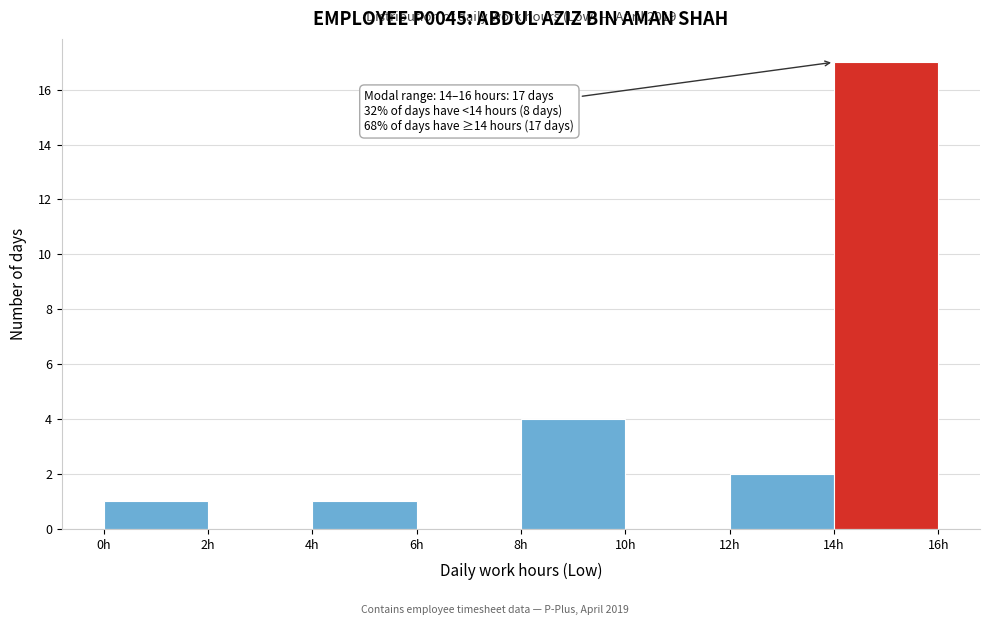

Which range on the x-axis has the tallest bar?

14 to 16